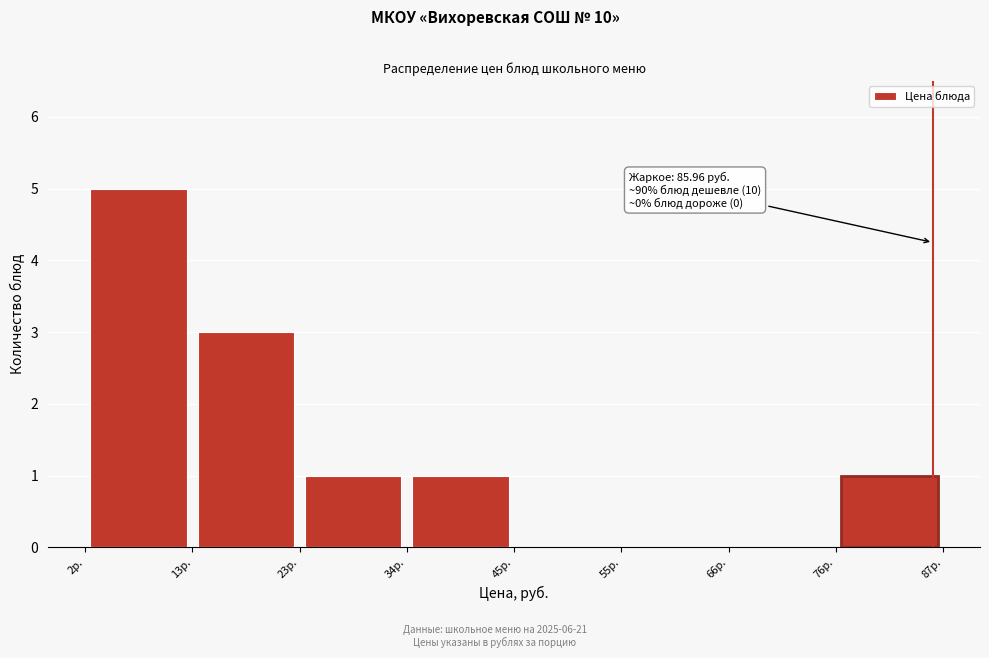

Which range on the x-axis has the tallest bar?

2 to 12